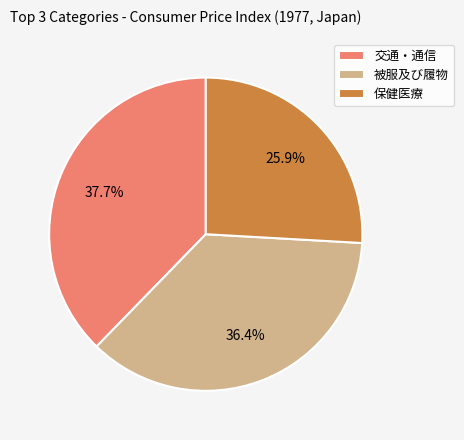

Does 交通・通信 represent more than half of the total?

No